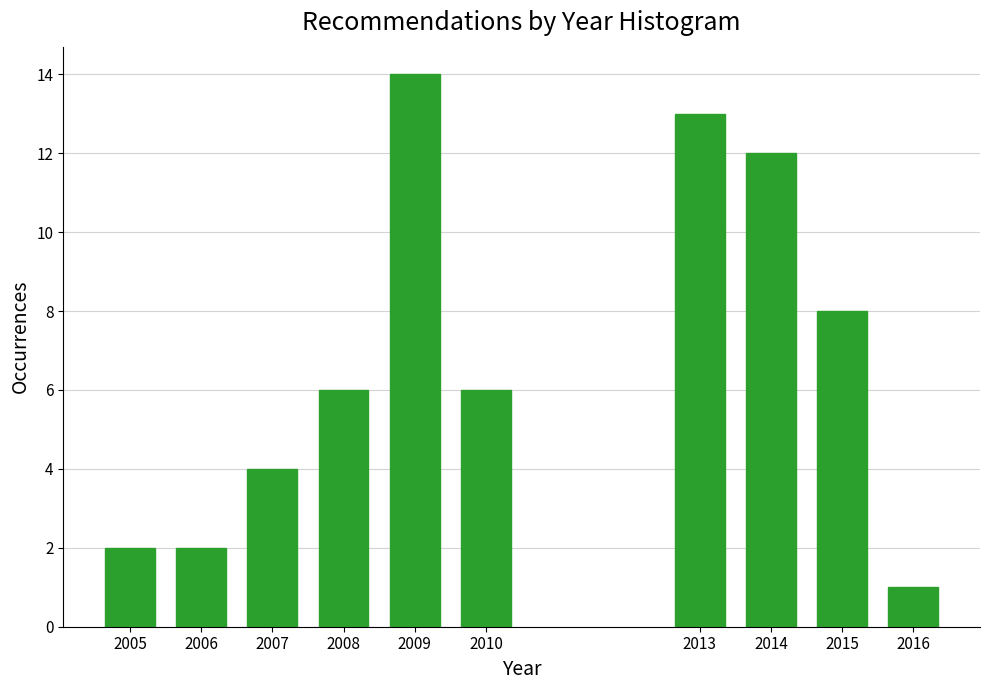

Reading left to right, list all the values displayed in this chart.

2	2	4	6	14	6	13	12	8	1